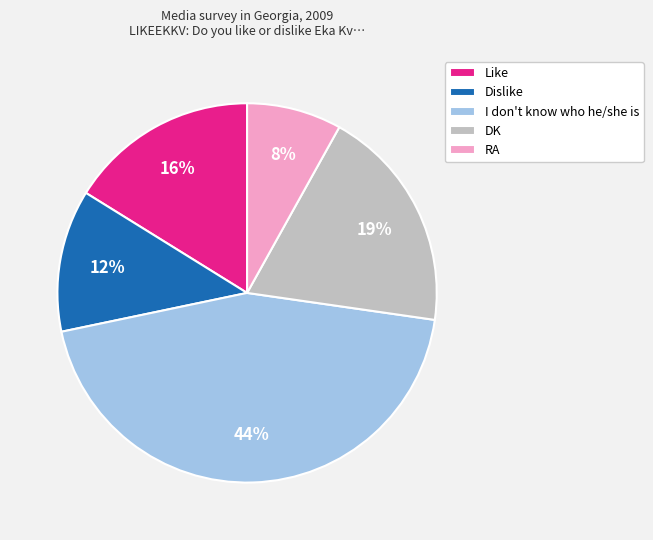

The DK slice represents 33% of the pie. True or false?

False